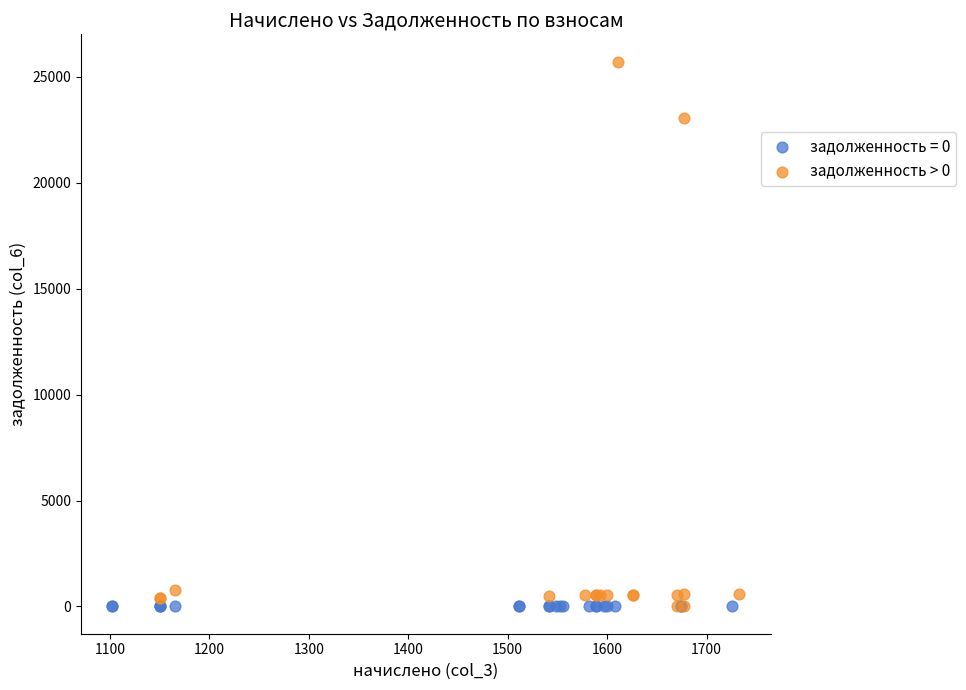

Which series reaches the maximum Y coordinate?

задолженность > 0